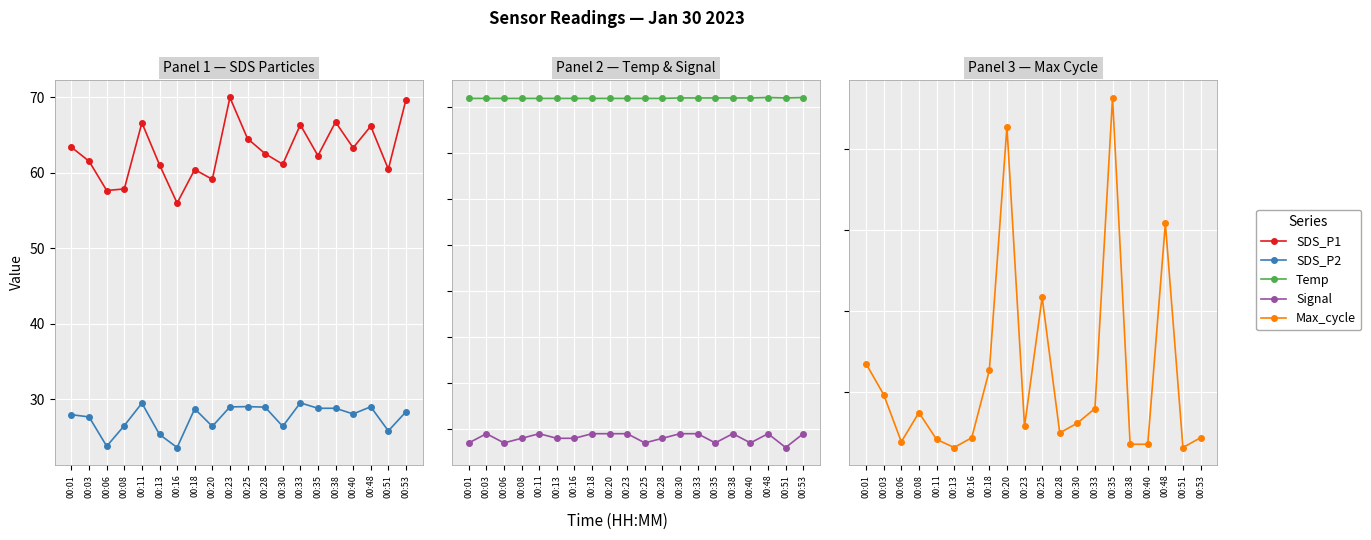

The Temp series shows 1.9 at 00:20. True or false?

True